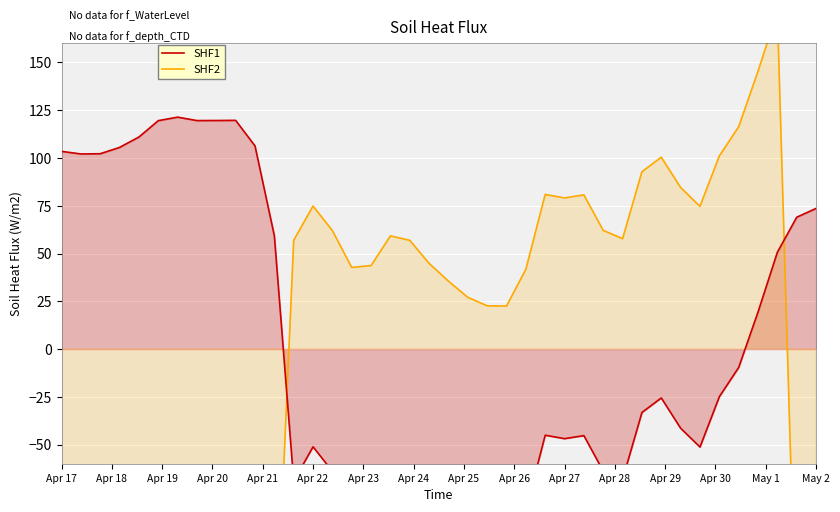

What position from the left is 32?

33